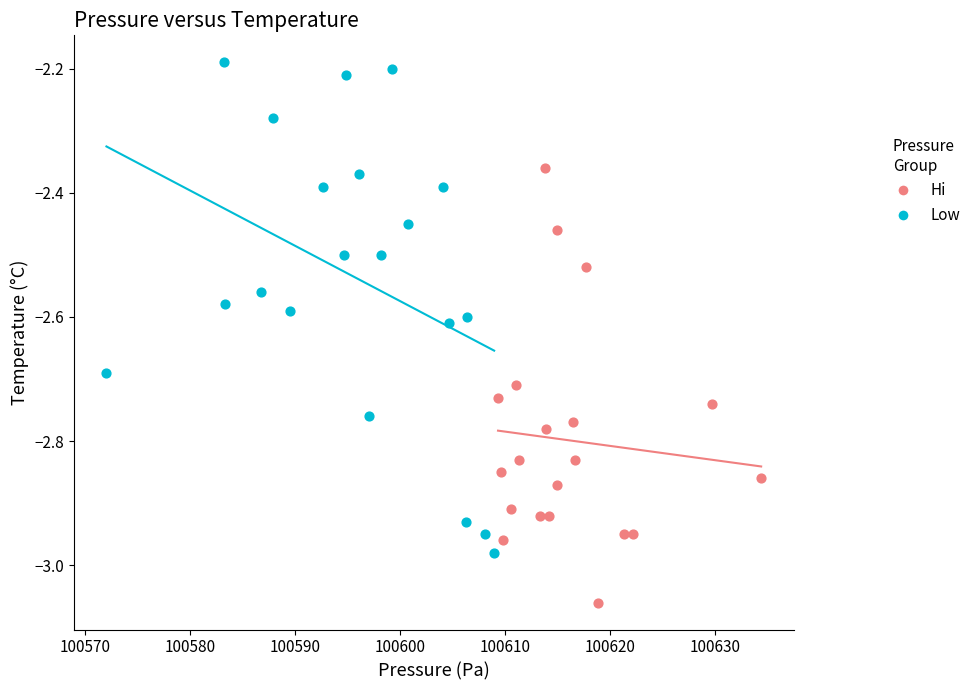

Which series contains the highest Y value?

Low